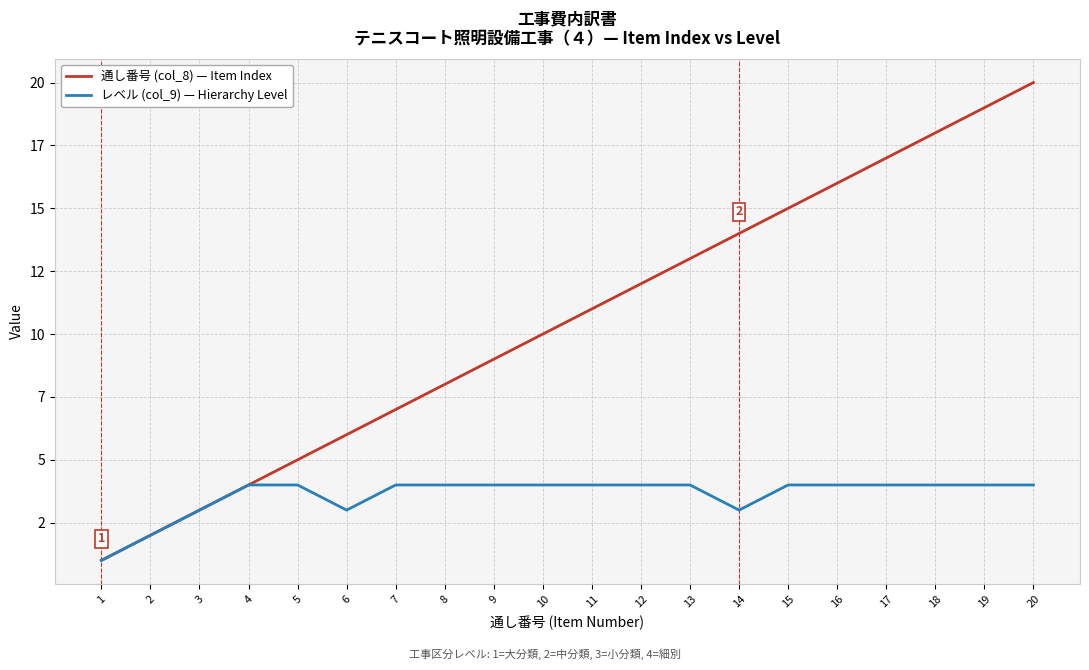

Does the chart display data point markers on the line(s)?

No